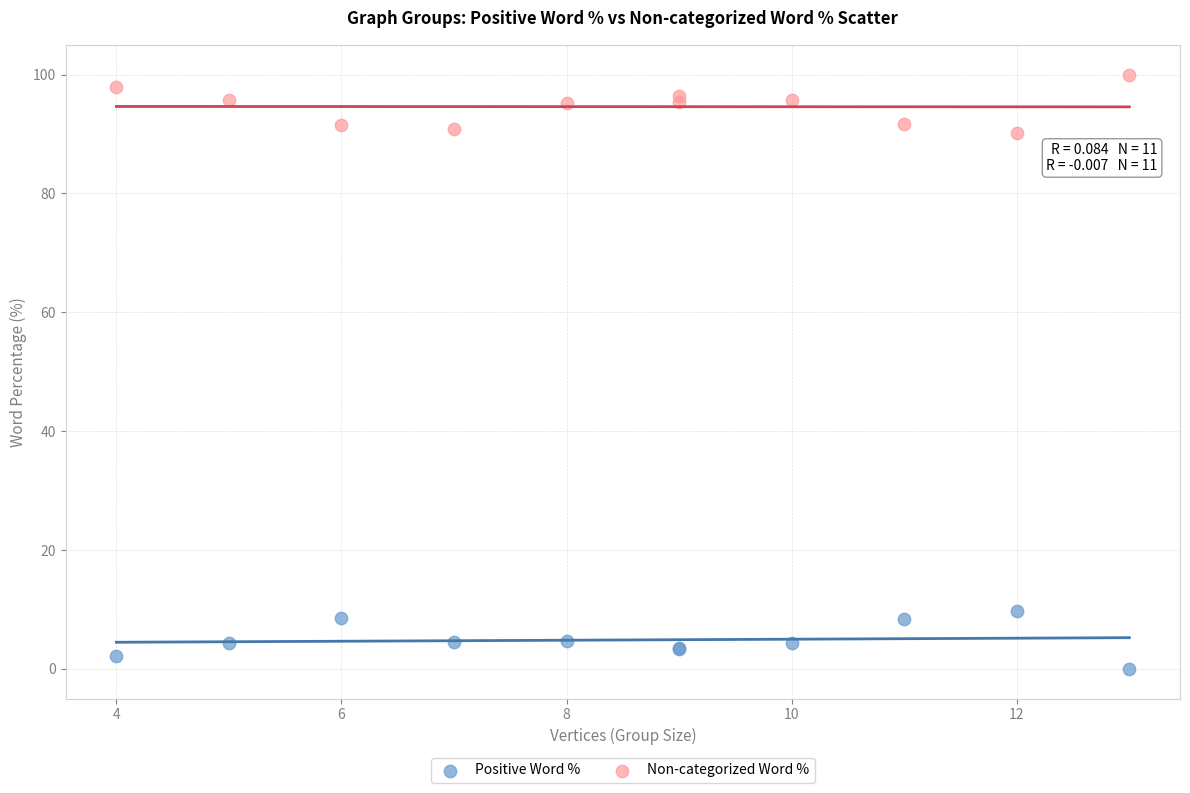

Which series reaches the maximum Y coordinate?

Non-categorized Word %